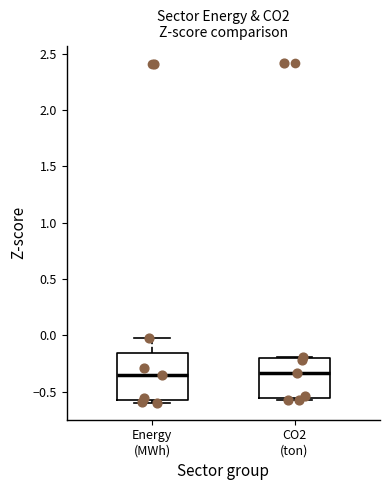

Where is the upper edge of the box for Energy (MWh) on the y-axis? The values are not printed on the chart, so give them approximately, as read against the axis.

-0.15